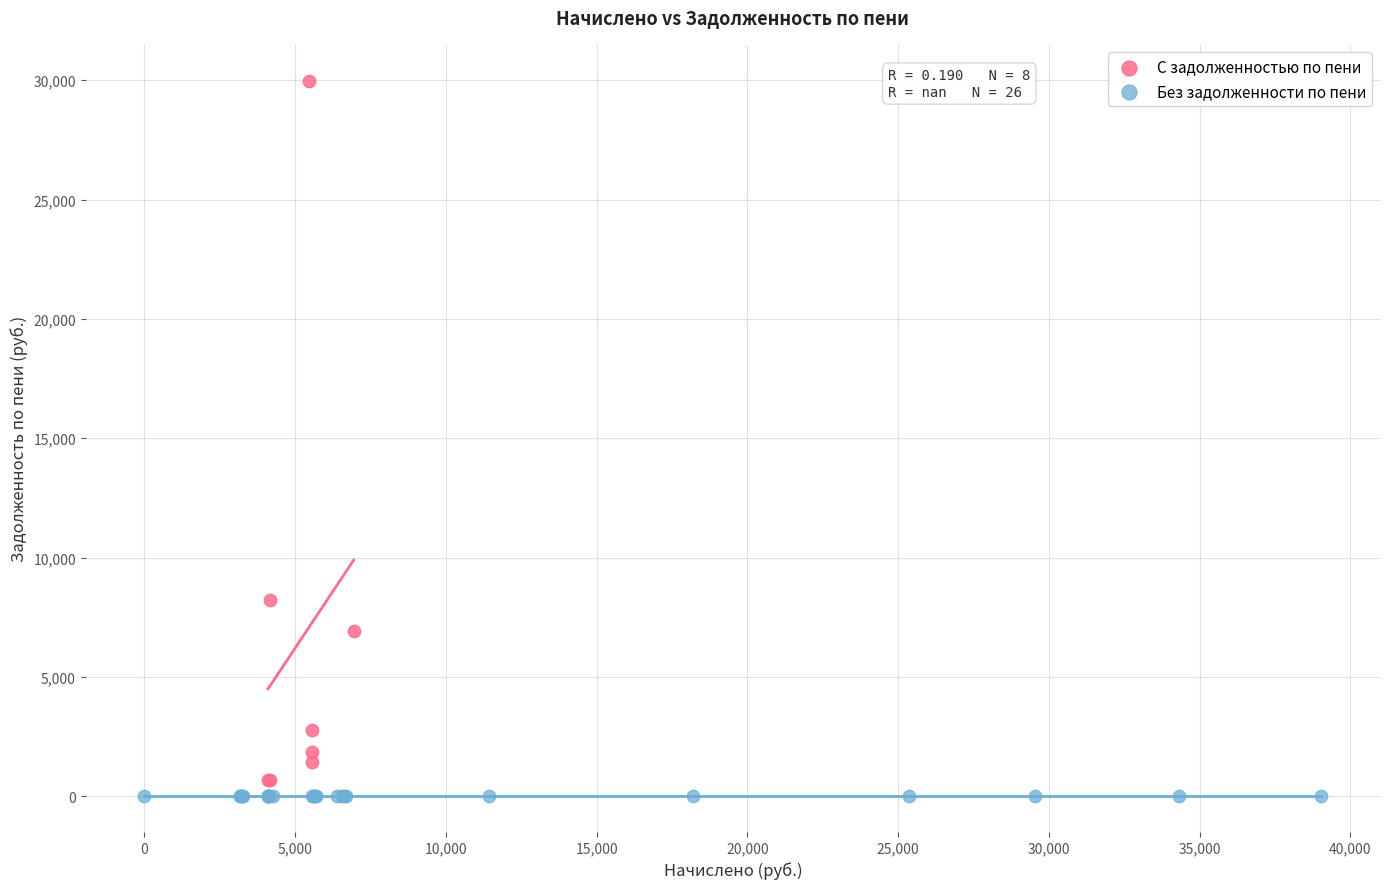

Which series contains the highest Y value?

С задолженностью по пени